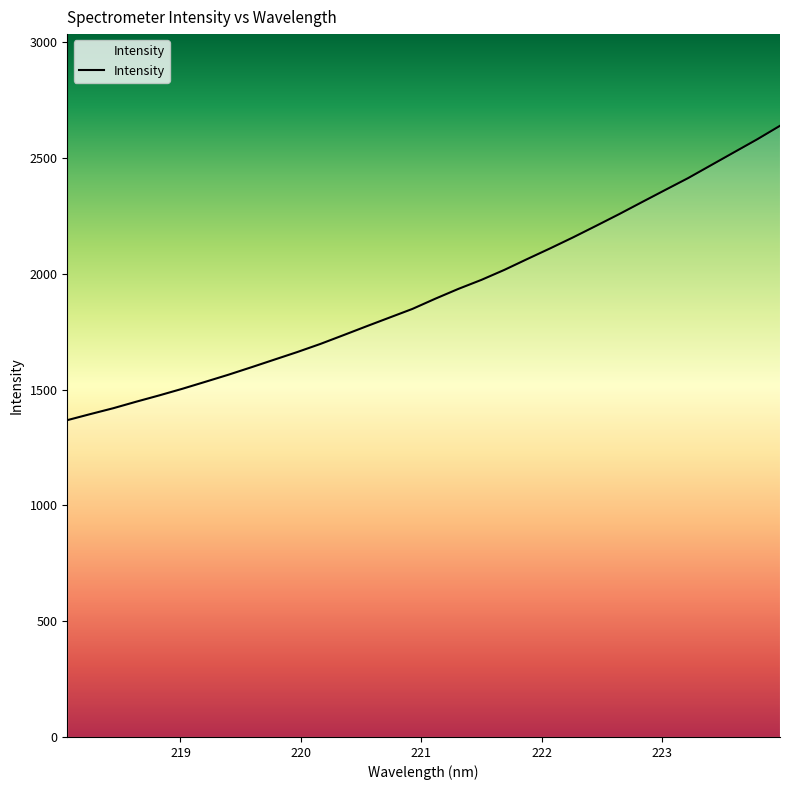

What is the difference between the maximum and minimum values?

1270.9